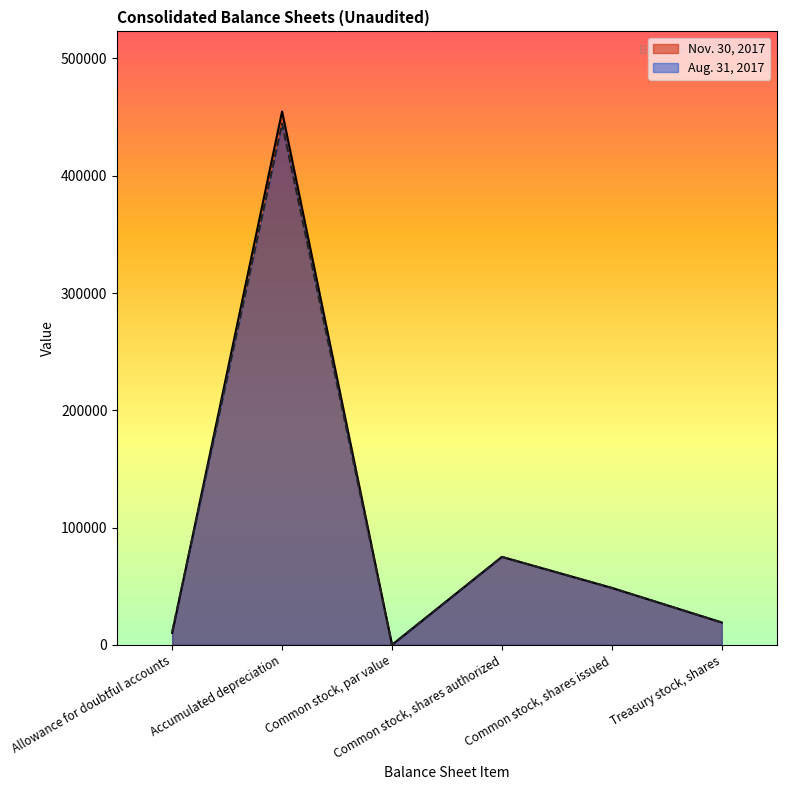

How many distinct data groups are displayed?

2